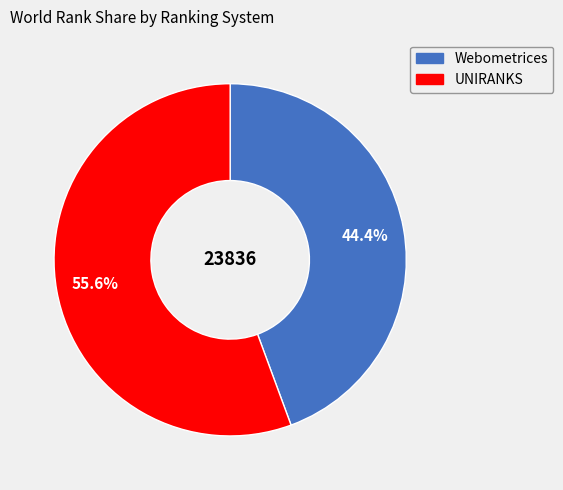

Does UNIRANKS represent more than half of the total?

Yes